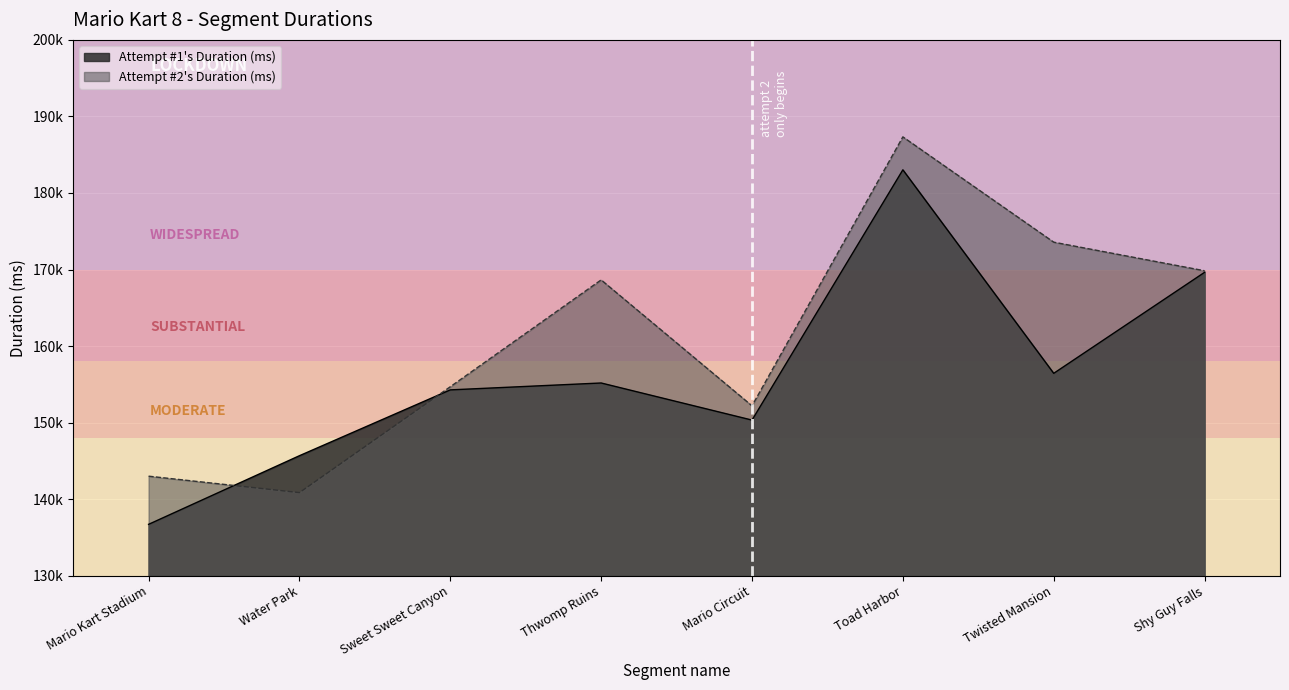

Which category has the lowest value across all series?

Mario Kart Stadium